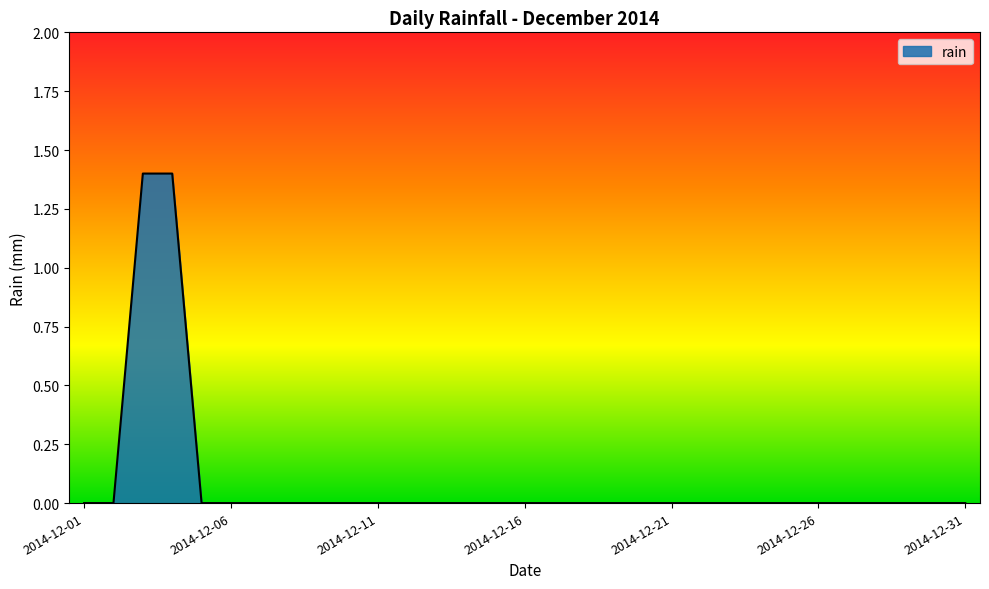

How many categories are shown in the chart?

31